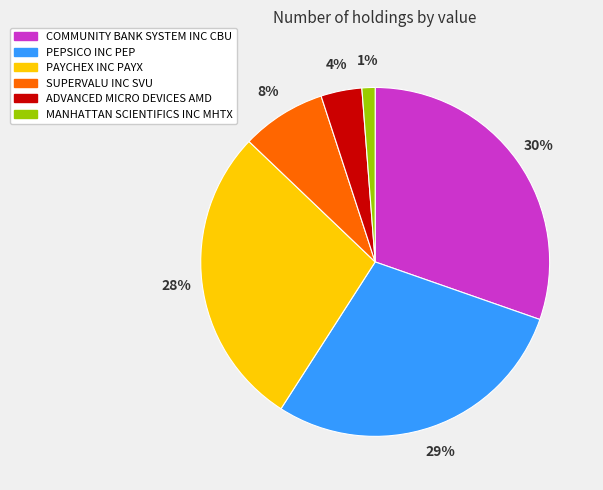

Which has a higher value, COMMUNITY BANK SYSTEM INC CBU or PEPSICO INC PEP?

COMMUNITY BANK SYSTEM INC CBU